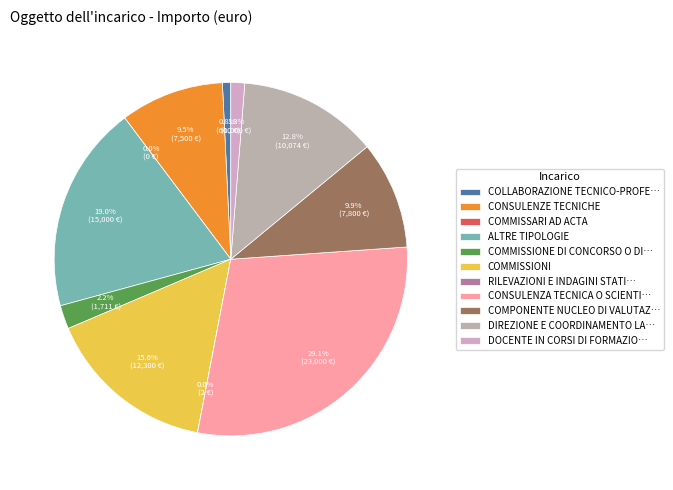

Is there any slice that represents more than half of the pie?

No